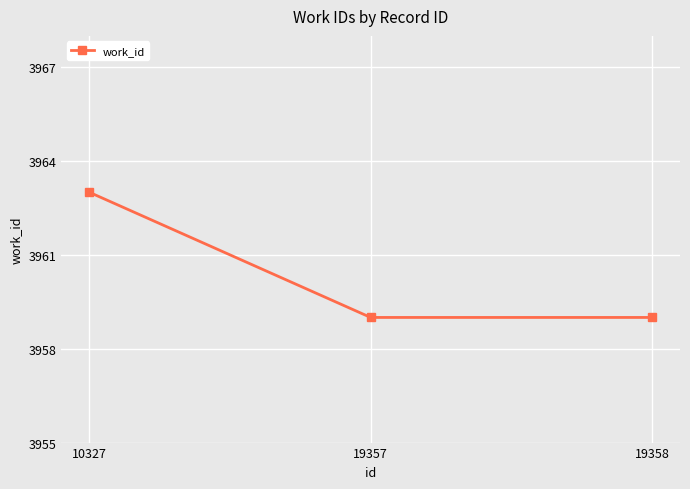

What is the maximum value shown in the chart?

3963